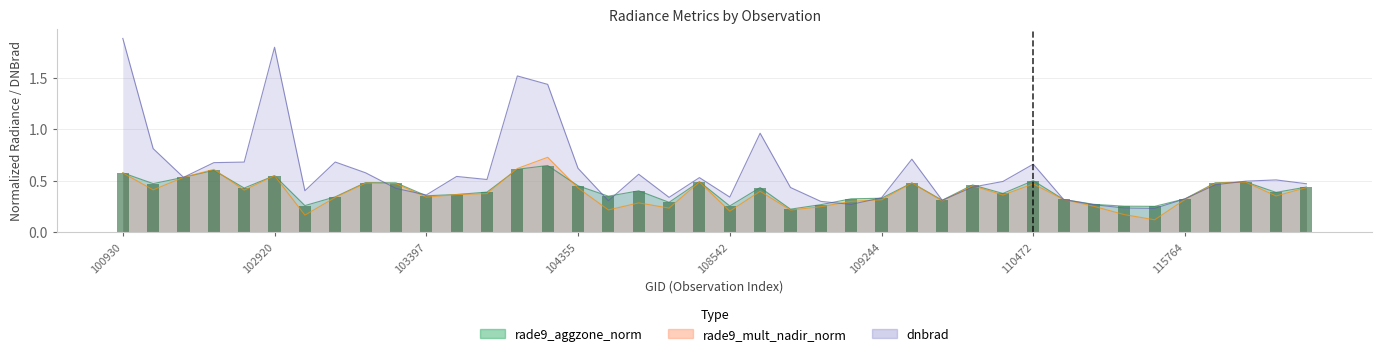

True or false: dnbrad has a value of 0.4 at 110127.

True